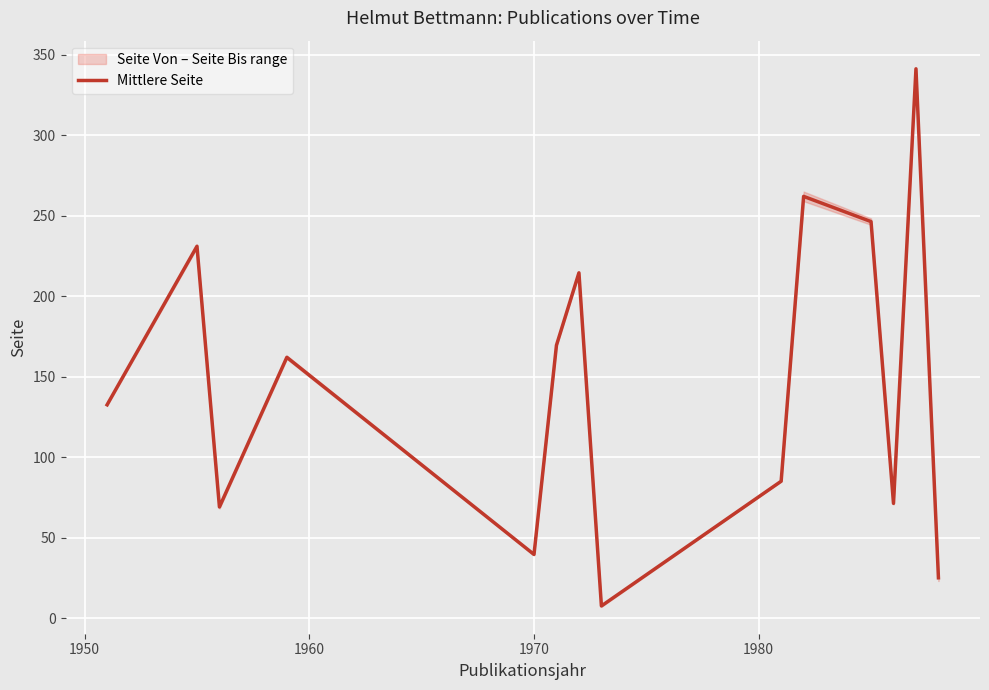

How many data points are less than 162?

7